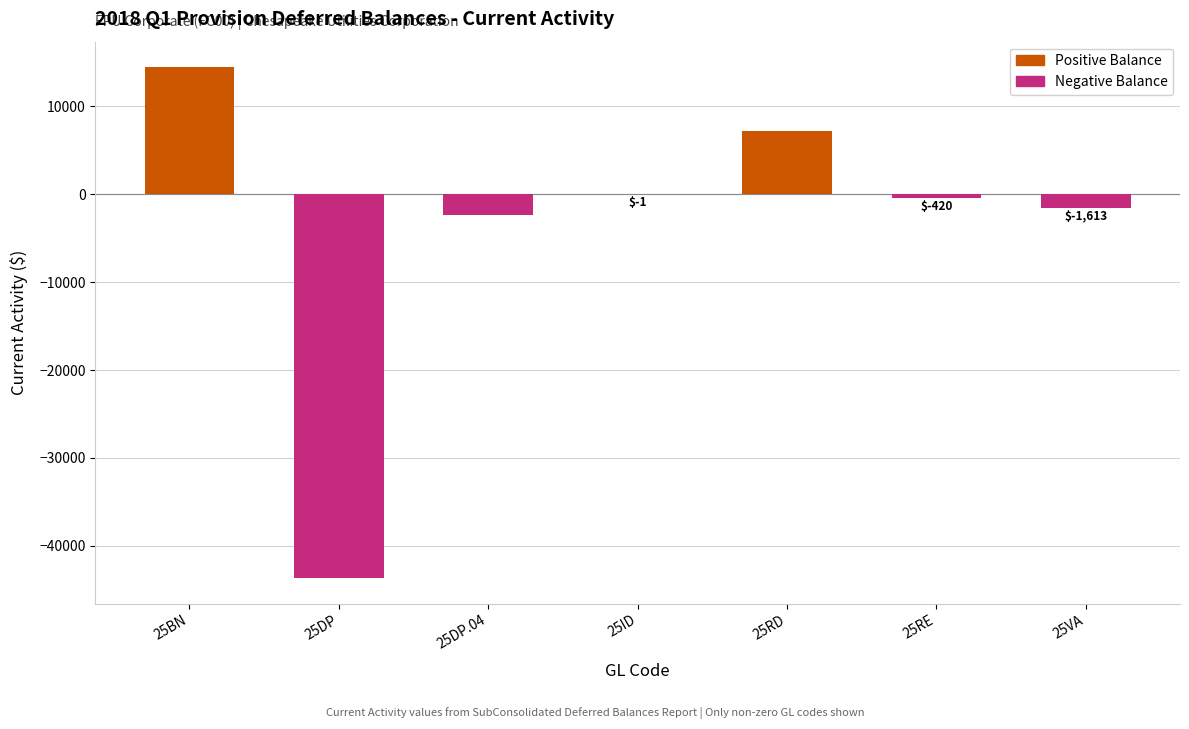

What is the maximum value shown in the chart?

14462